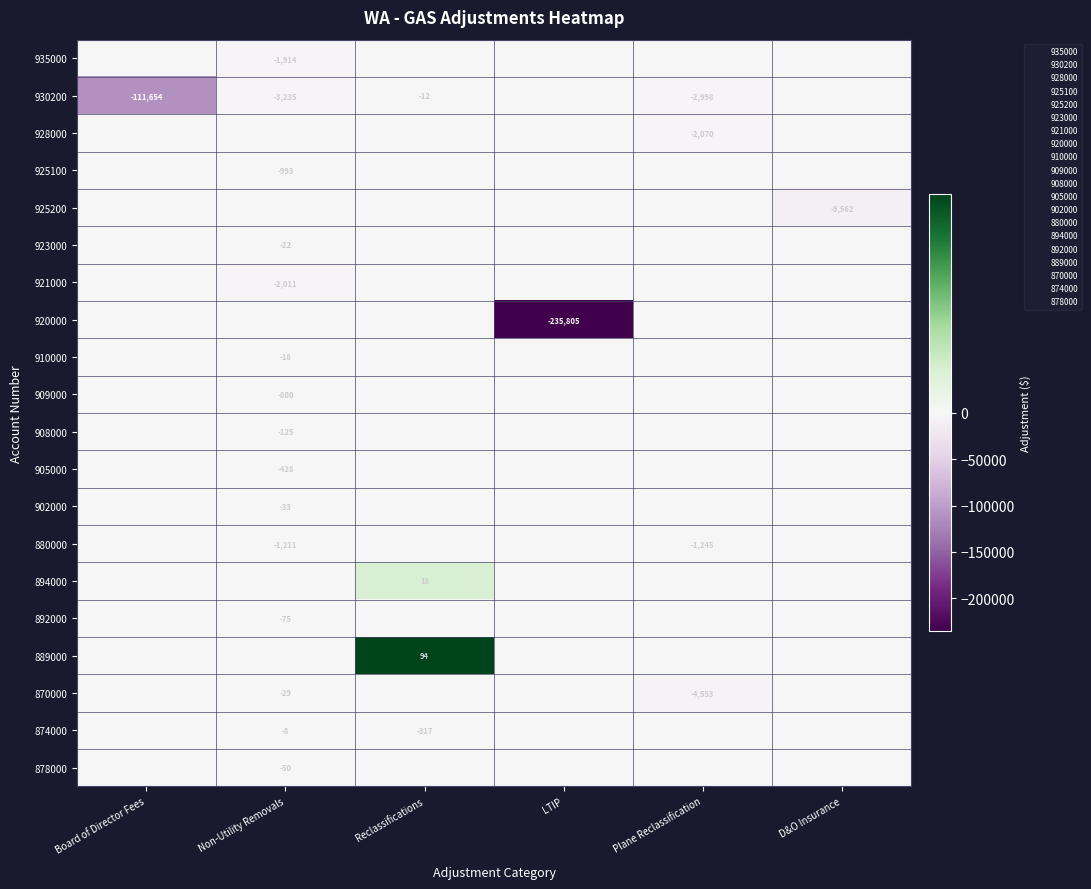

What is the minimum value shown in the chart?

-235805